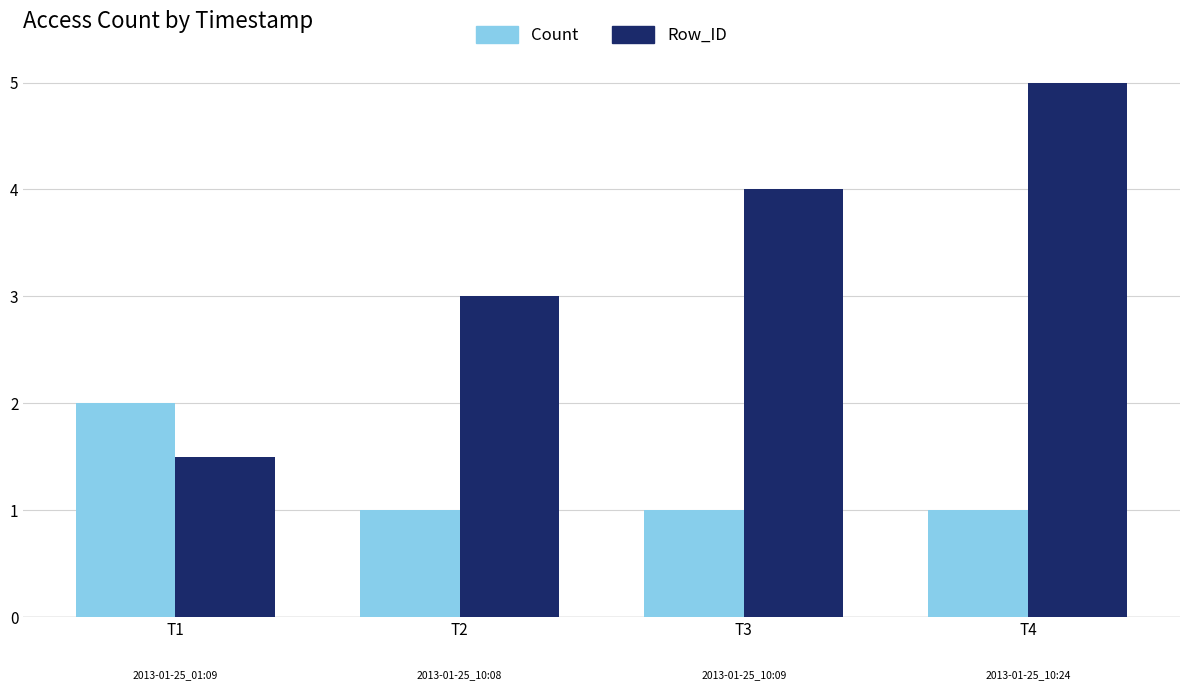

True or false: Row_ID has a value of 5.0 at T2.

False